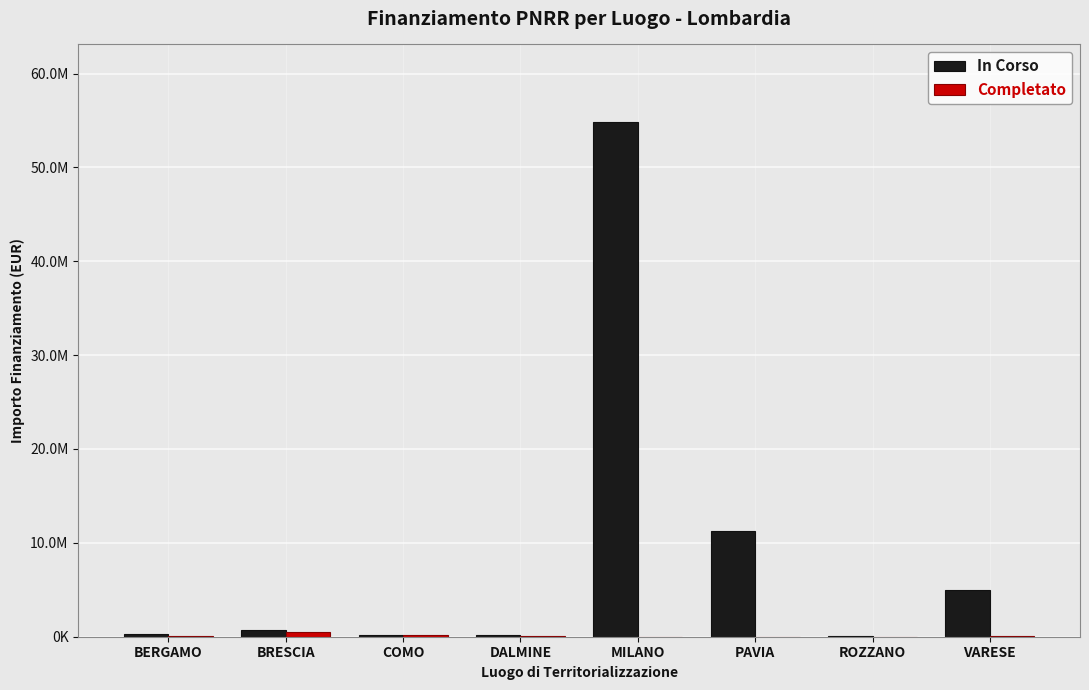

Are the bars grouped side by side (vs. stacked)?

Yes